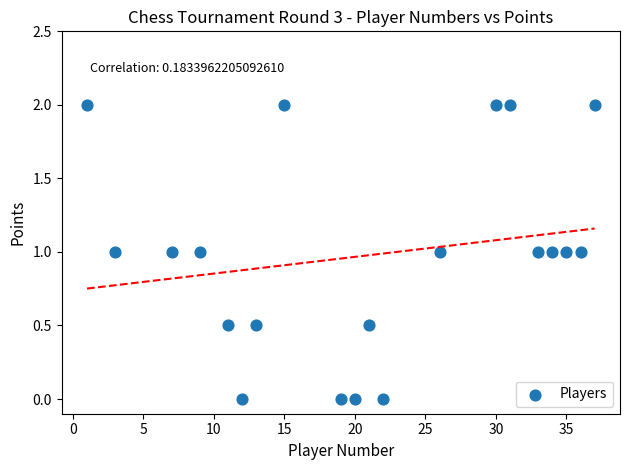

What is the range of Y values (max minus min)?

2.0